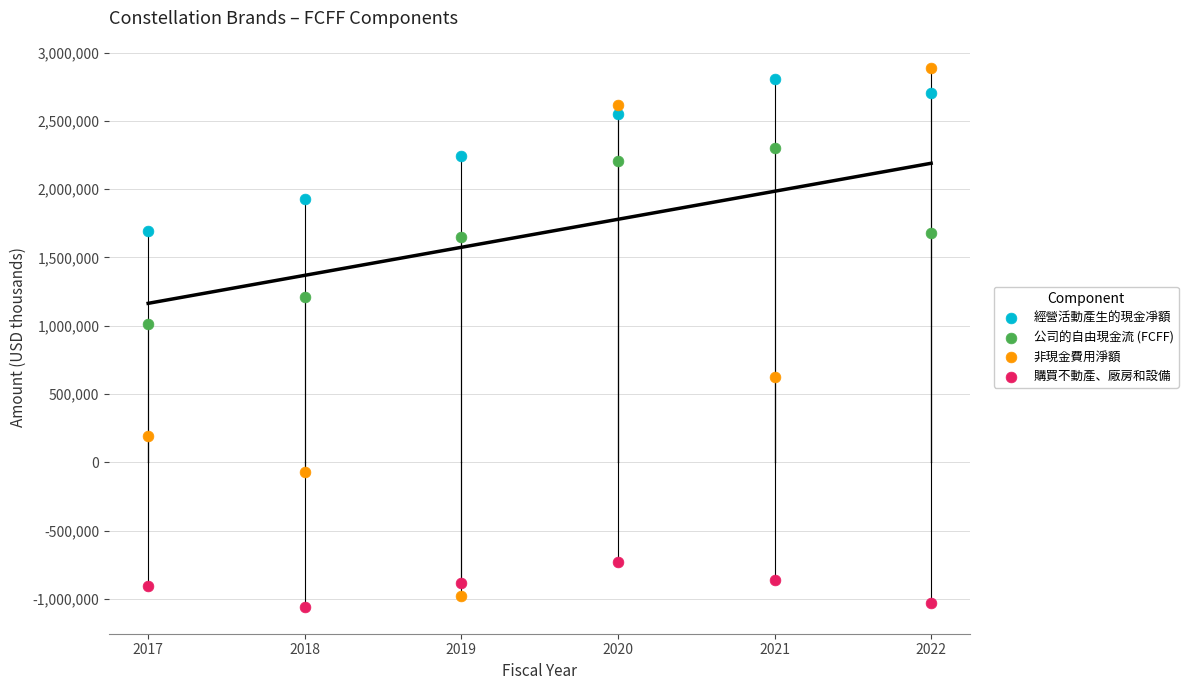

Across all data points, what is the range of Y values (max minus min)?

3947600